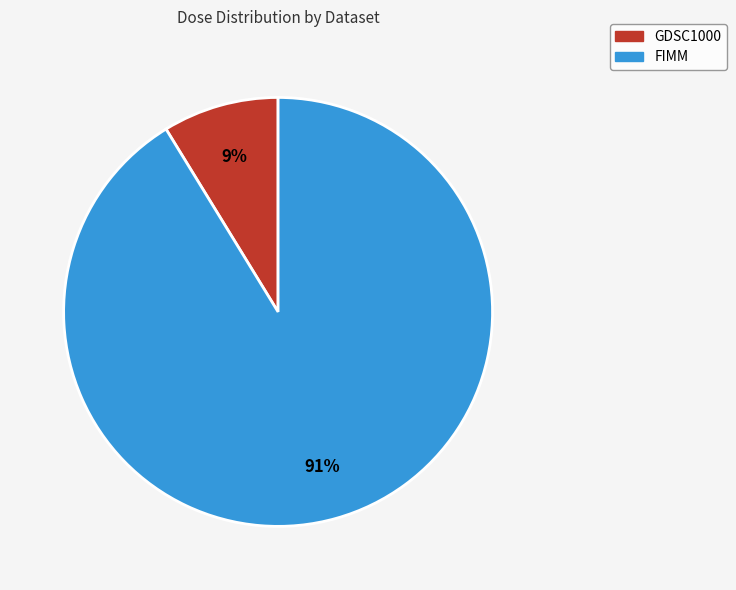

What percentage is the GDSC1000 slice, to the nearest percent?

9%